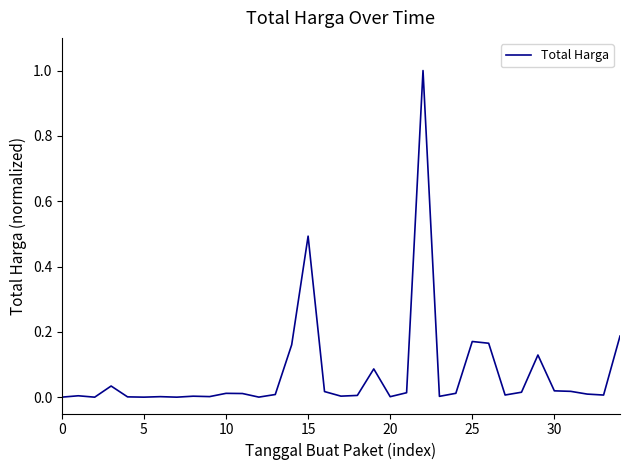

What is the greatest value displayed?

1.0